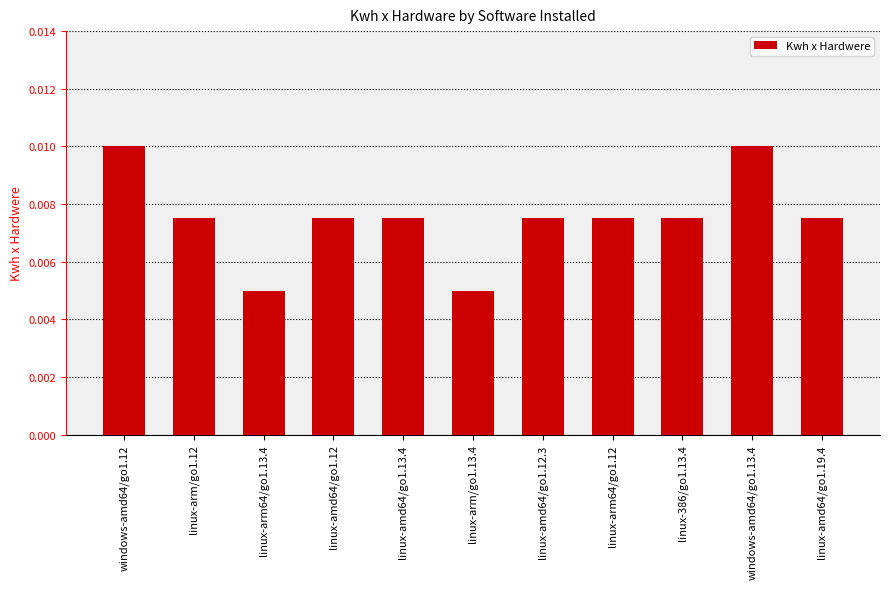

What is the label of the 5th bar from the left?

linux-amd64/go1.13.4